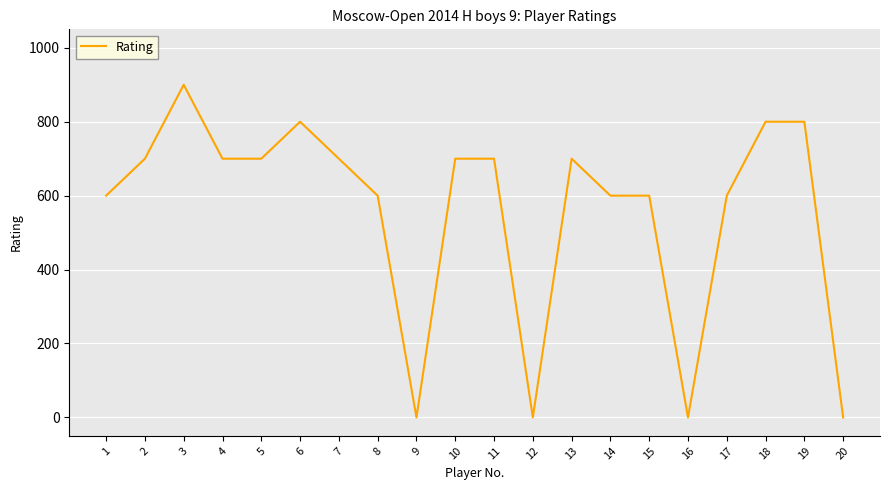

What is the sum of all values?

11200